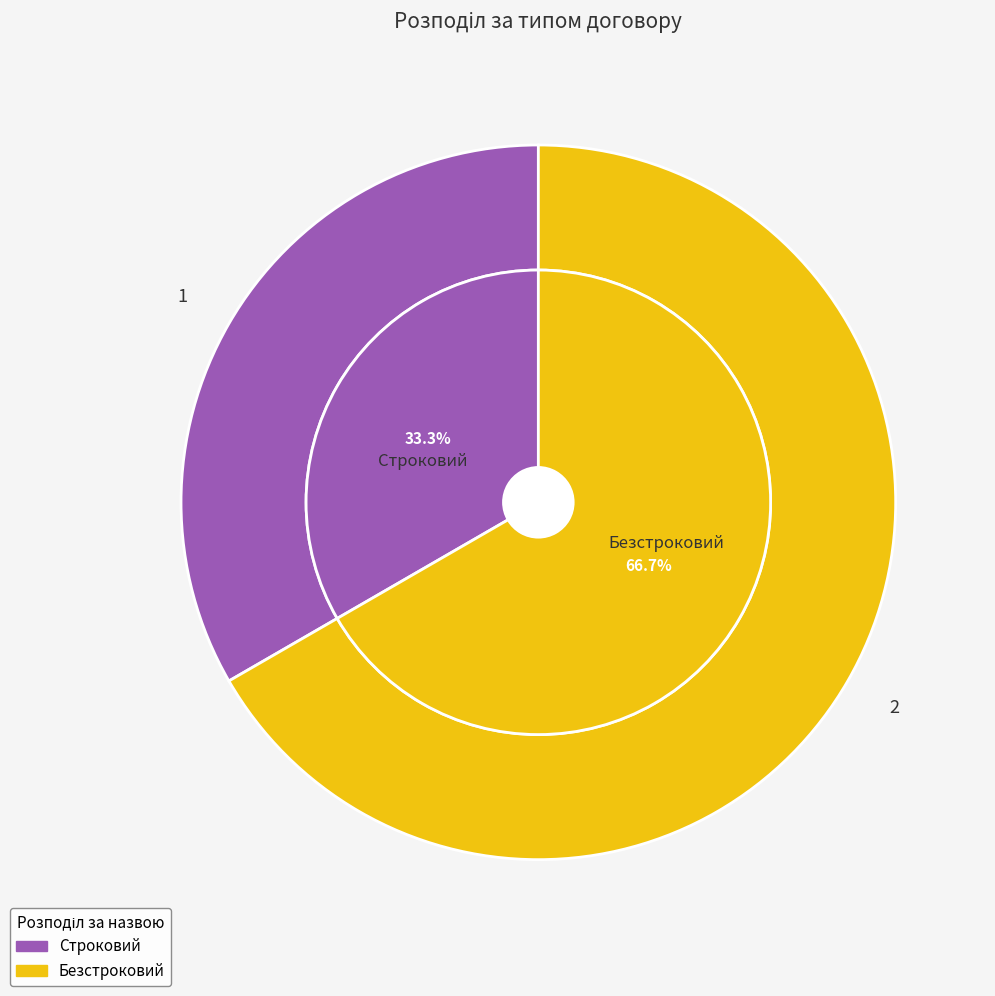

To the nearest percent, what is the difference between the largest and smallest slice percentages?

33%